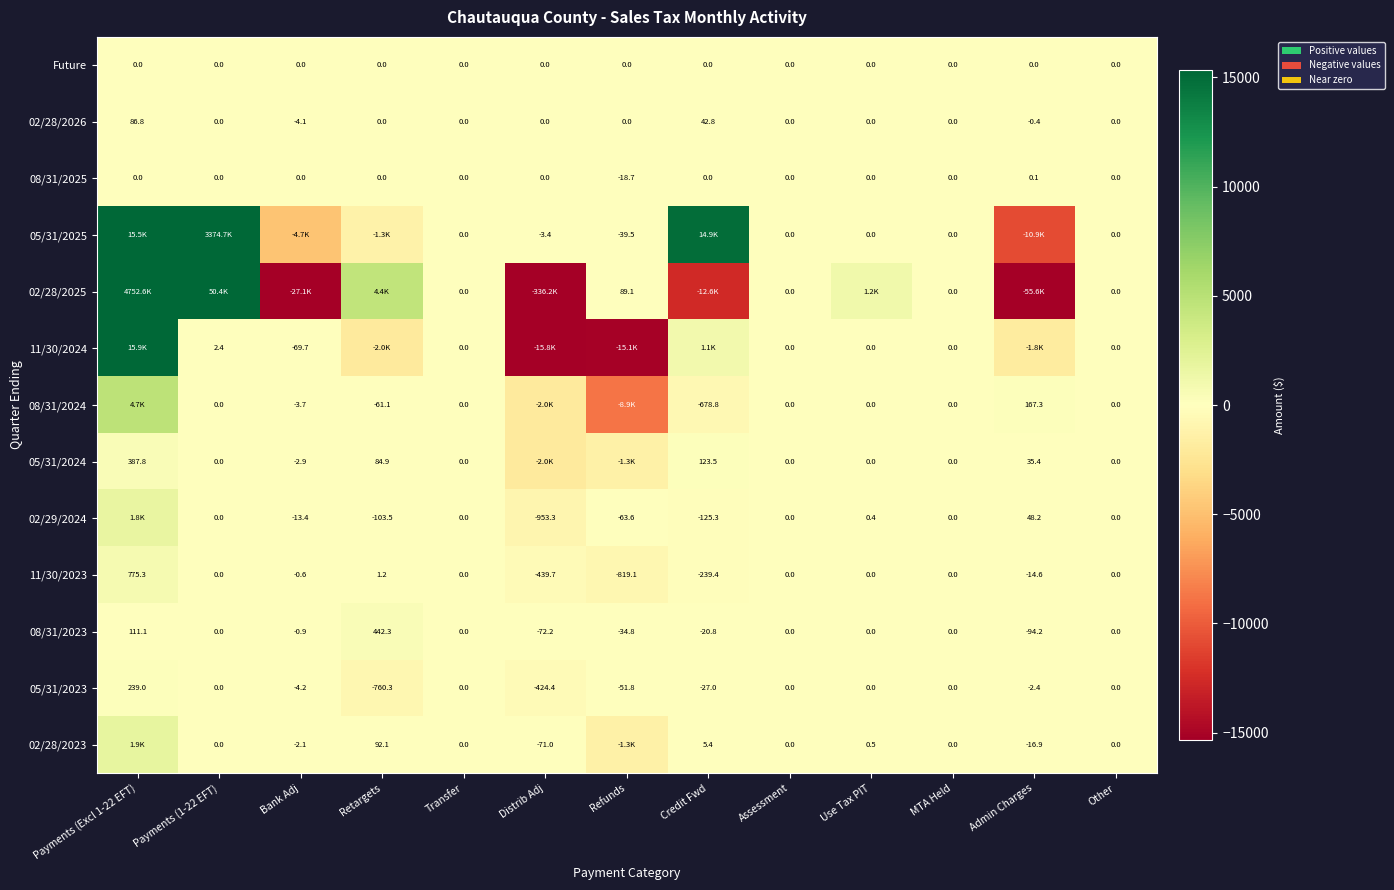

Is the value of 08/31/2023 at Bank Adj greater than the value of 11/30/2024 at Bank Adj?

Yes